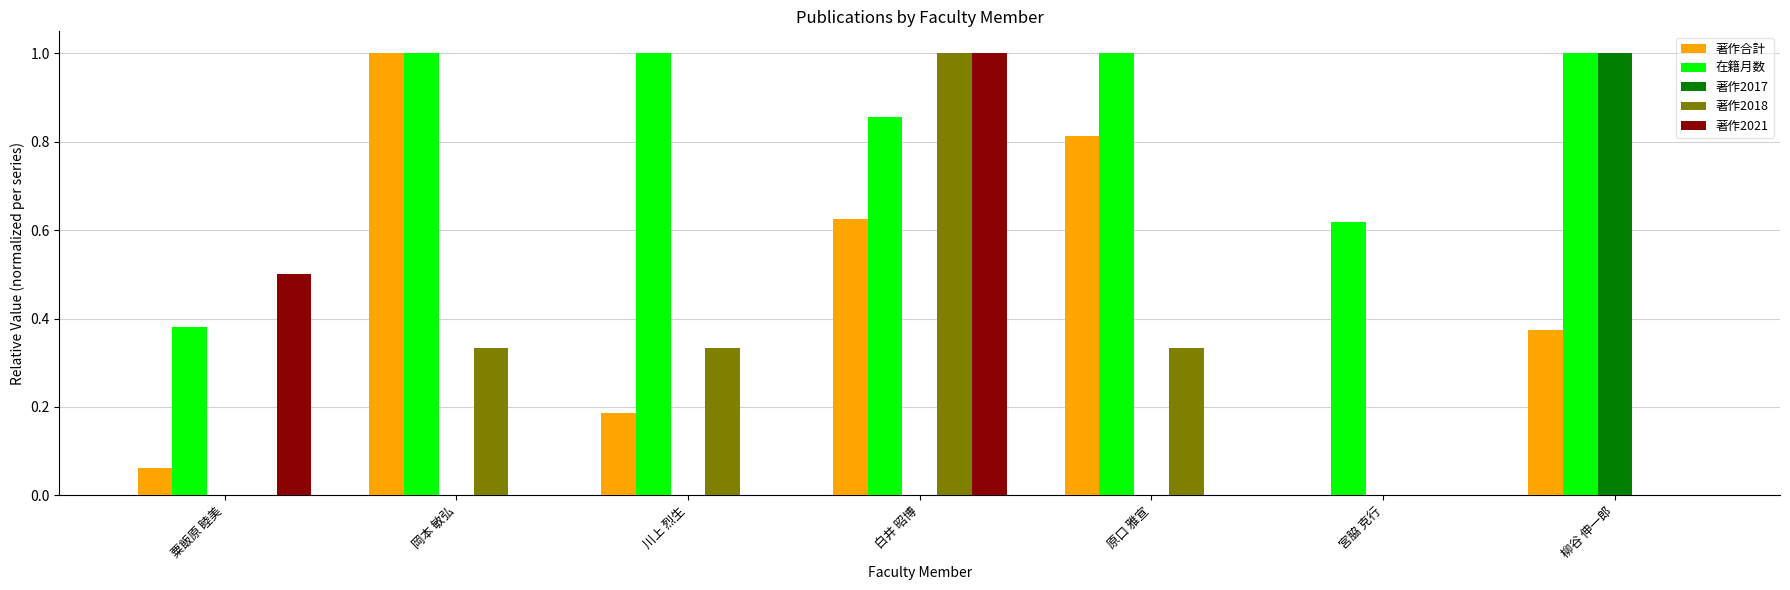

What is the maximum value for 著作合計?

1.0